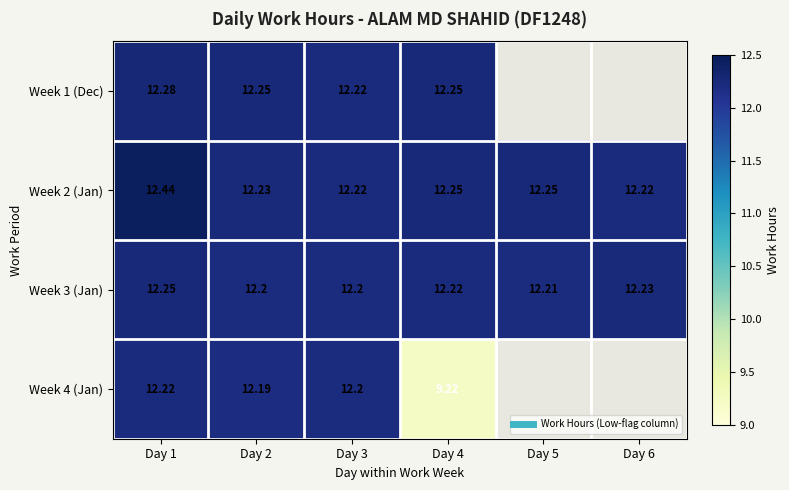

True or false: Week 2 (Jan) has a value of 12.2 at Day 6.

True